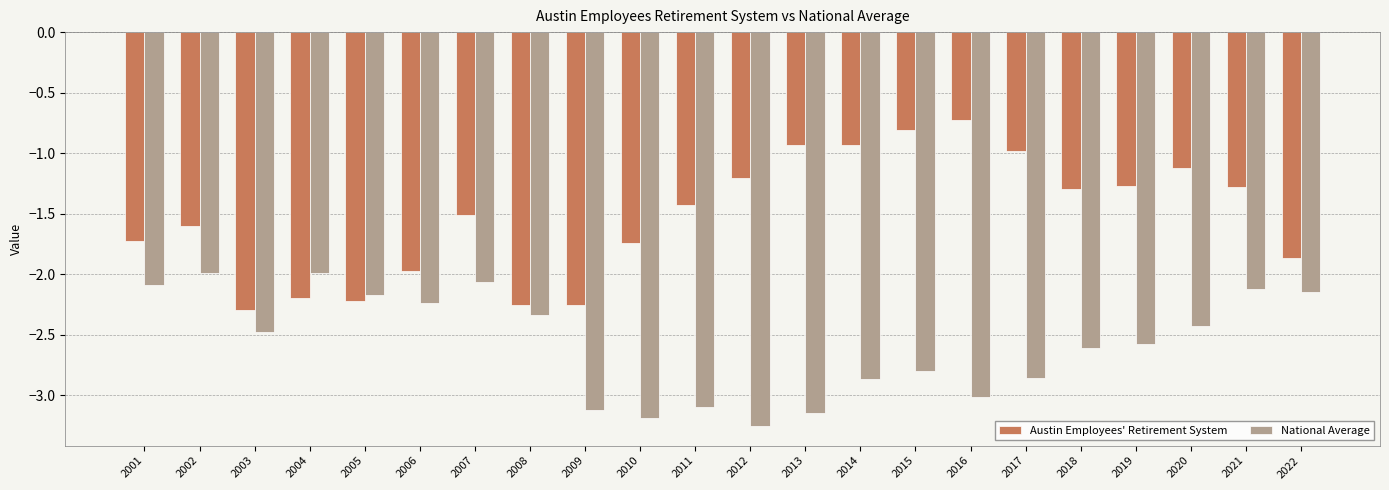

What is the maximum value for National Average?

-2.0